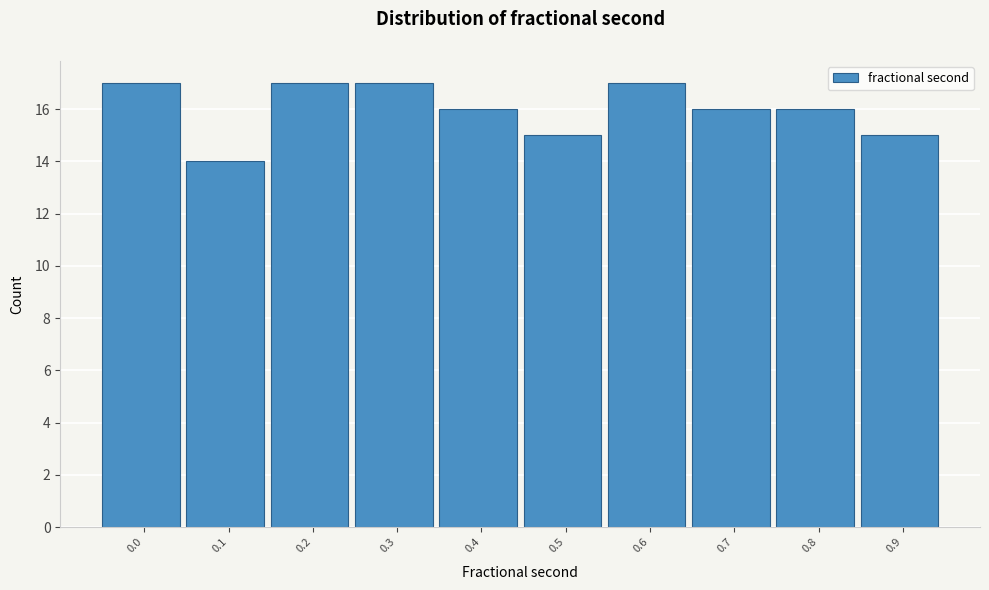

Reading right to left, extract all data points from this chart.

15	16	16	17	15	16	17	17	14	17